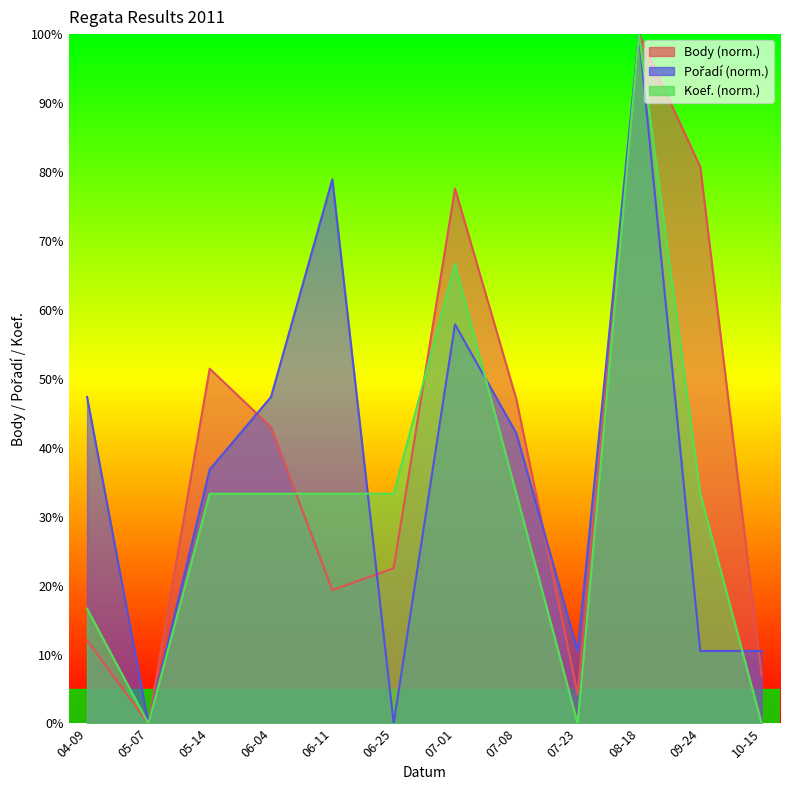

Reading left to right, what are all the values shown in this chart?

Body: 12.1	0.0	51.5	43.0	19.3	22.5	77.6	47.0	4.2	100.0	80.7	7.0
Pořadí: 47.4	0.0	36.8	47.4	78.9	0.0	57.9	42.1	10.5	100.0	10.5	10.5
Koef.: 16.7	0.0	33.3	33.3	33.3	33.3	66.7	33.3	0.0	100.0	33.3	0.0